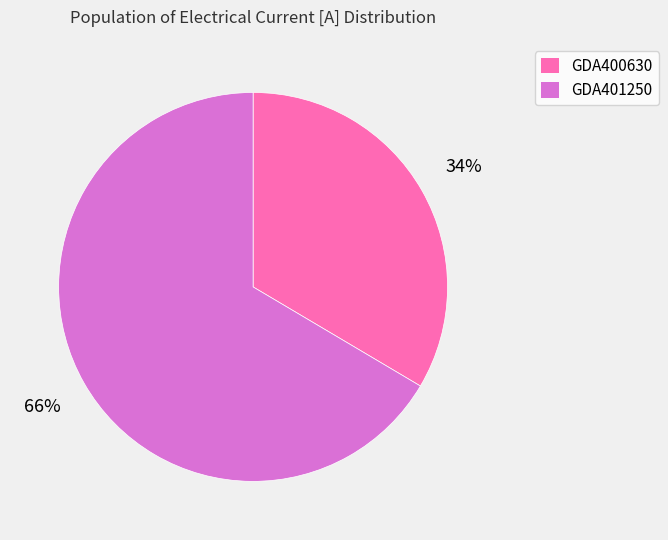

To the nearest percent, what portion does GDA401250 represent?

66%